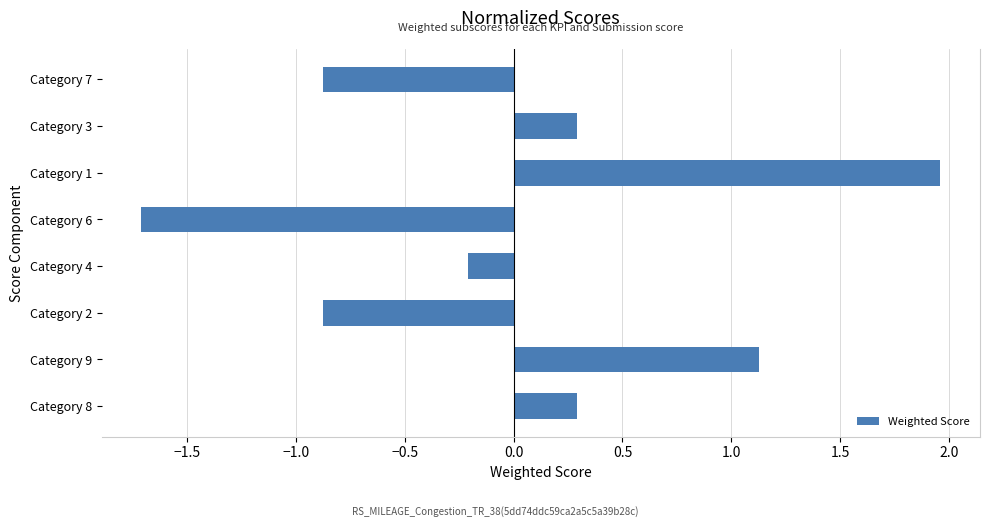

Between Category 4 and Category 3, which is larger?

Category 3